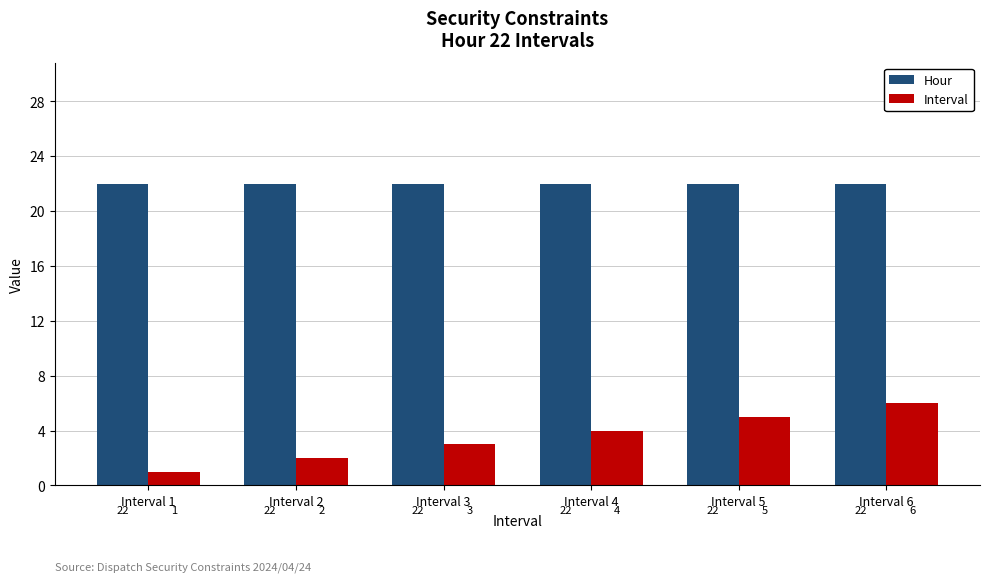

Reading left to right, what are all the values shown in this chart?

Hour: Interval 1=22	Interval 2=22	Interval 3=22	Interval 4=22	Interval 5=22	Interval 6=22
Interval: Interval 1=1	Interval 2=2	Interval 3=3	Interval 4=4	Interval 5=5	Interval 6=6